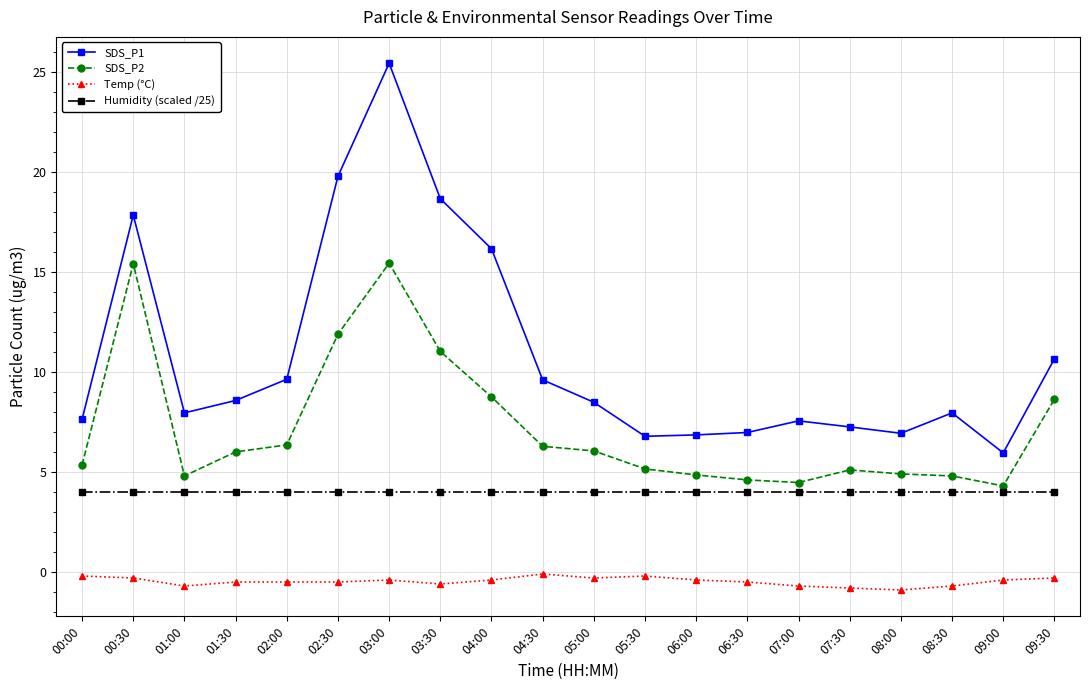

What is the label of the 11th point from the right?

04:30